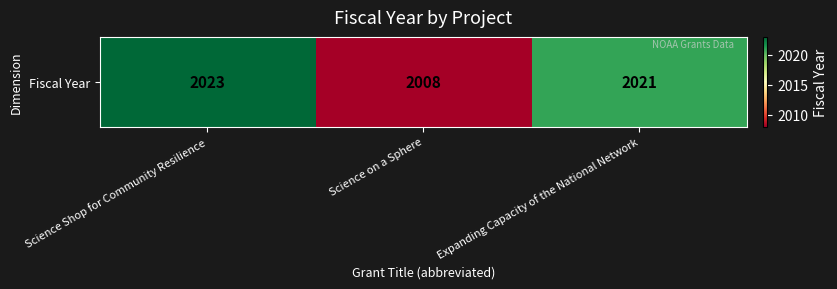

Reading left to right, what are all the values shown in this chart?

Science Shop for Community Resilience=2023	Science on a Sphere=2008	Expanding Capacity of the National Network=2021